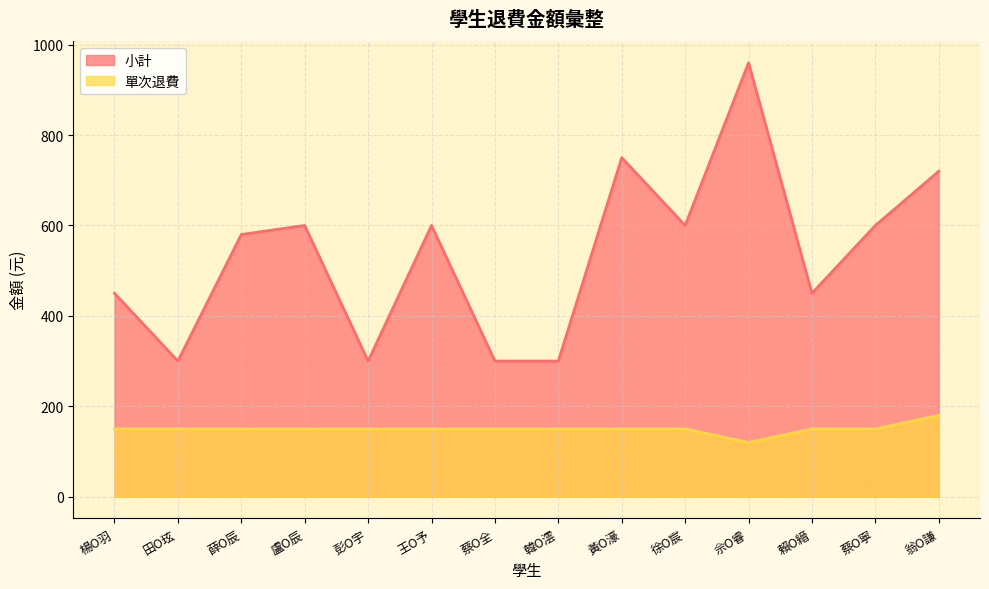

Rank the series by their average value, from lowest to highest.

單次退費, 小計